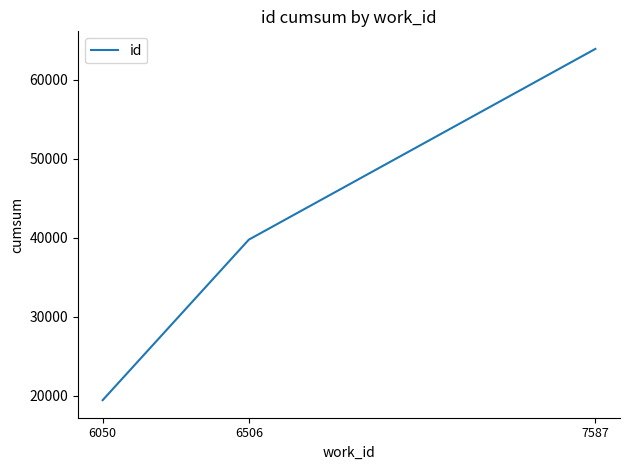

What is the difference between the maximum and minimum values?

44494